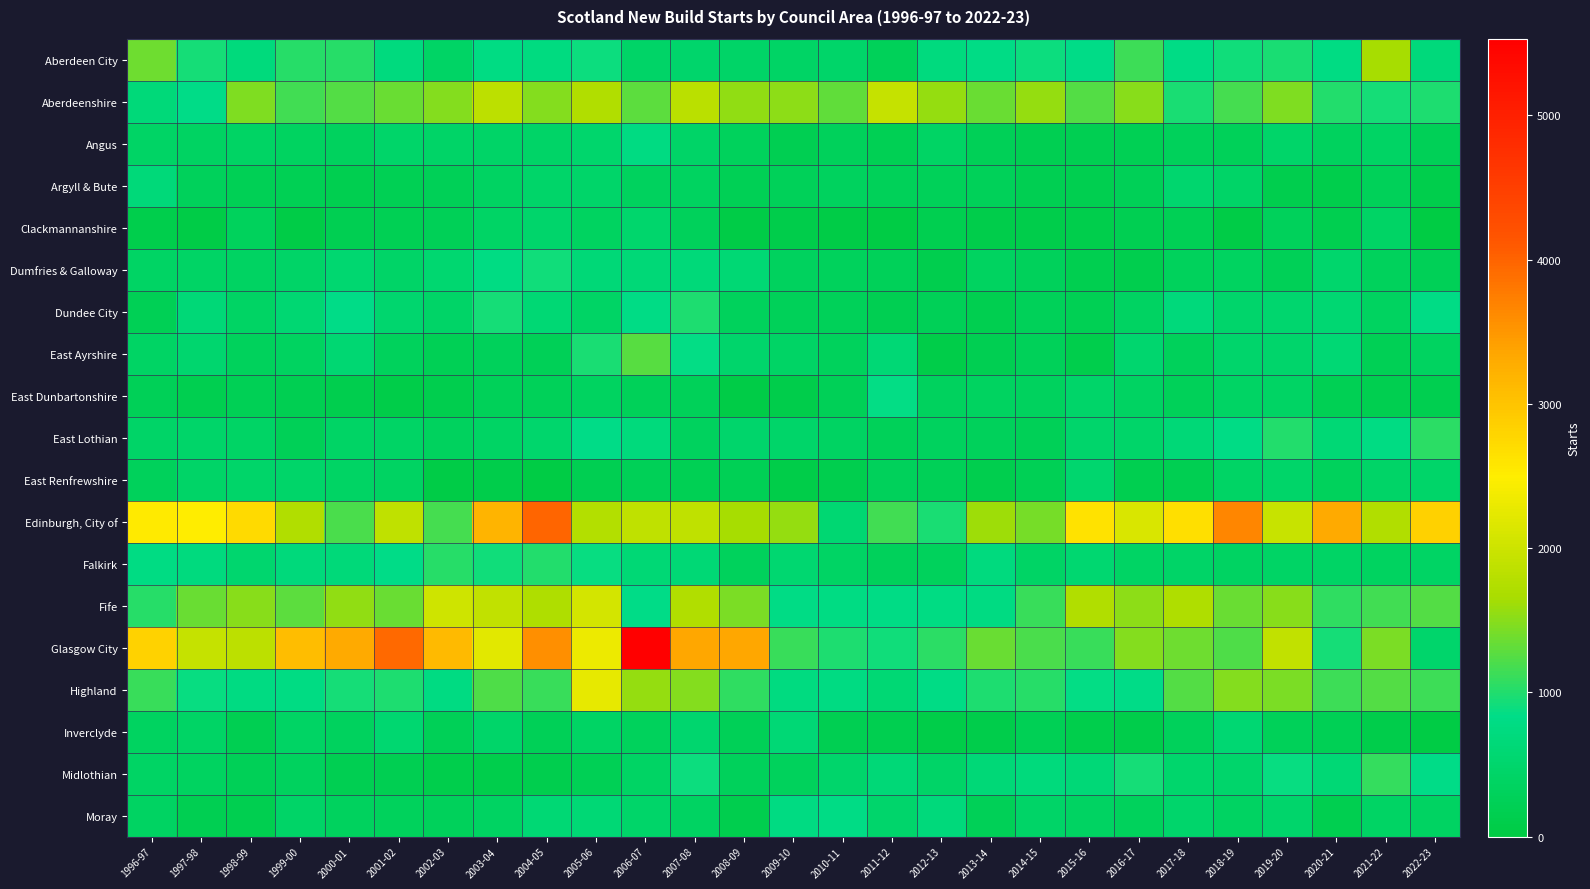

Reading left to right, what are all the values shown in this chart?

Aberdeen City: 1996-97=1380	1997-98=945	1998-99=699	1999-00=1030	2000-01=1027	2001-02=717	2002-03=423	2003-04=779	2004-05=748	2005-06=890	2006-07=447	2007-08=486	2008-09=446	2009-10=419	2010-11=475	2011-12=275	2012-13=714	2013-14=819	2014-15=888	2015-16=838	2016-17=1133	2017-18=802	2018-19=921	2019-20=960	2020-21=793	2021-22=1660	2022-23=676
Aberdeenshire: 1996-97=665	1997-98=837	1998-99=1456	1999-00=1146	2000-01=1234	2001-02=1343	2002-03=1477	2003-04=1843	2004-05=1474	2005-06=1749	2006-07=1291	2007-08=1835	2008-09=1541	2009-10=1529	2010-11=1315	2011-12=1927	2012-13=1558	2013-14=1344	2014-15=1570	2015-16=1235	2016-17=1499	2017-18=957	2018-19=1178	2019-20=1463	2020-21=999	2021-22=947	2022-23=976
Angus: 1996-97=424	1997-98=382	1998-99=396	1999-00=346	2000-01=341	2001-02=466	2002-03=445	2003-04=441	2004-05=448	2005-06=503	2006-07=774	2007-08=449	2008-09=311	2009-10=175	2010-11=296	2011-12=199	2012-13=392	2013-14=254	2014-15=175	2015-16=175	2016-17=202	2017-18=281	2018-19=265	2019-20=458	2020-21=328	2021-22=400	2022-23=242
Argyll & Bute: 1996-97=667	1997-98=282	1998-99=221	1999-00=199	2000-01=171	2001-02=211	2002-03=253	2003-04=370	2004-05=464	2005-06=460	2006-07=342	2007-08=359	2008-09=219	2009-10=277	2010-11=334	2011-12=278	2012-13=278	2013-14=269	2014-15=174	2015-16=158	2016-17=250	2017-18=536	2018-19=449	2019-20=142	2020-21=121	2021-22=260	2022-23=114
Clackmannanshire: 1996-97=122	1997-98=54	1998-99=310	1999-00=51	2000-01=192	2001-02=196	2002-03=253	2003-04=416	2004-05=481	2005-06=347	2006-07=518	2007-08=291	2008-09=54	2009-10=94	2010-11=46	2011-12=36	2012-13=168	2013-14=89	2014-15=104	2015-16=119	2016-17=187	2017-18=220	2018-19=58	2019-20=299	2020-21=167	2021-22=411	2022-23=9
Dumfries & Galloway: 1996-97=409	1997-98=425	1998-99=381	1999-00=443	2000-01=557	2001-02=444	2002-03=553	2003-04=783	2004-05=910	2005-06=636	2006-07=634	2007-08=664	2008-09=592	2009-10=341	2010-11=323	2011-12=278	2012-13=148	2013-14=356	2014-15=282	2015-16=170	2016-17=142	2017-18=324	2018-19=347	2019-20=252	2020-21=506	2021-22=311	2022-23=240
Dundee City: 1996-97=232	1997-98=628	1998-99=410	1999-00=574	2000-01=826	2001-02=535	2002-03=451	2003-04=931	2004-05=586	2005-06=416	2006-07=808	2007-08=978	2008-09=310	2009-10=270	2010-11=263	2011-12=188	2012-13=246	2013-14=152	2014-15=274	2015-16=211	2016-17=368	2017-18=688	2018-19=480	2019-20=522	2020-21=581	2021-22=363	2022-23=803
East Ayrshire: 1996-97=401	1997-98=539	1998-99=313	1999-00=365	2000-01=579	2001-02=310	2002-03=235	2003-04=298	2004-05=241	2005-06=956	2006-07=1272	2007-08=854	2008-09=488	2009-10=414	2010-11=315	2011-12=611	2012-13=71	2013-14=192	2014-15=262	2015-16=129	2016-17=529	2017-18=298	2018-19=485	2019-20=490	2020-21=586	2021-22=217	2022-23=358
East Dunbartonshire: 1996-97=256	1997-98=155	1998-99=233	1999-00=187	2000-01=132	2001-02=67	2002-03=150	2003-04=261	2004-05=262	2005-06=353	2006-07=277	2007-08=274	2008-09=55	2009-10=106	2010-11=254	2011-12=844	2012-13=342	2013-14=347	2014-15=345	2015-16=471	2016-17=381	2017-18=264	2018-19=398	2019-20=407	2020-21=201	2021-22=172	2022-23=156
East Lothian: 1996-97=440	1997-98=467	1998-99=427	1999-00=256	2000-01=411	2001-02=419	2002-03=334	2003-04=391	2004-05=518	2005-06=833	2006-07=705	2007-08=327	2008-09=496	2009-10=468	2010-11=371	2011-12=266	2012-13=337	2013-14=285	2014-15=254	2015-16=496	2016-17=472	2017-18=648	2018-19=806	2019-20=1008	2020-21=623	2021-22=785	2022-23=1042
East Renfrewshire: 1996-97=299	1997-98=449	1998-99=458	1999-00=473	2000-01=389	2001-02=374	2002-03=63	2003-04=92	2004-05=33	2005-06=191	2006-07=246	2007-08=201	2008-09=229	2009-10=72	2010-11=149	2011-12=296	2012-13=241	2013-14=141	2014-15=228	2015-16=524	2016-17=155	2017-18=182	2018-19=422	2019-20=473	2020-21=322	2021-22=452	2022-23=456
Edinburgh, City of: 1996-97=2529	1997-98=2486	1998-99=2729	1999-00=1736	2000-01=1201	2001-02=1876	2002-03=1169	2003-04=3190	2004-05=3983	2005-06=1754	2006-07=1861	2007-08=1861	2008-09=1643	2009-10=1558	2010-11=571	2011-12=1162	2012-13=965	2013-14=1618	2014-15=1420	2015-16=2616	2016-17=2125	2017-18=2676	2018-19=3663	2019-20=1953	2020-21=3325	2021-22=1742	2022-23=2835
Falkirk: 1996-97=787	1997-98=720	1998-99=534	1999-00=678	2000-01=667	2001-02=831	2002-03=1017	2003-04=910	2004-05=998	2005-06=876	2006-07=610	2007-08=616	2008-09=321	2009-10=546	2010-11=405	2011-12=288	2012-13=315	2013-14=725	2014-15=432	2015-16=552	2016-17=406	2017-18=449	2018-19=387	2019-20=418	2020-21=424	2021-22=351	2022-23=400
Fife: 1996-97=1026	1997-98=1345	1998-99=1503	1999-00=1294	2000-01=1550	2001-02=1350	2002-03=2014	2003-04=1889	2004-05=1708	2005-06=2066	2006-07=841	2007-08=1750	2008-09=1442	2009-10=811	2010-11=789	2011-12=815	2012-13=778	2013-14=759	2014-15=1115	2015-16=1740	2016-17=1523	2017-18=1709	2018-19=1357	2019-20=1492	2020-21=1066	2021-22=1158	2022-23=1237
Glasgow City: 1996-97=2819	1997-98=1933	1998-99=1838	1999-00=3081	2000-01=3312	2001-02=3950	2002-03=3119	2003-04=2217	2004-05=3581	2005-06=2314	2006-07=5531	2007-08=3328	2008-09=3333	2009-10=1107	2010-11=978	2011-12=926	2012-13=1050	2013-14=1354	2014-15=1208	2015-16=1115	2016-17=1481	2017-18=1375	2018-19=1210	2019-20=1897	2020-21=938	2021-22=1430	2022-23=485
Highland: 1996-97=1113	1997-98=870	1998-99=760	1999-00=783	2000-01=944	2001-02=981	2002-03=770	2003-04=1219	2004-05=1121	2005-06=2248	2006-07=1569	2007-08=1481	2008-09=1063	2009-10=738	2010-11=759	2011-12=601	2012-13=801	2013-14=977	2014-15=1020	2015-16=844	2016-17=827	2017-18=1244	2018-19=1478	2019-20=1438	2020-21=1139	2021-22=1237	2022-23=1139
Inverclyde: 1996-97=347	1997-98=425	1998-99=176	1999-00=405	2000-01=336	2001-02=554	2002-03=241	2003-04=465	2004-05=251	2005-06=391	2006-07=313	2007-08=523	2008-09=241	2009-10=612	2010-11=180	2011-12=168	2012-13=85	2013-14=90	2014-15=228	2015-16=113	2016-17=97	2017-18=295	2018-19=574	2019-20=268	2020-21=218	2021-22=98	2022-23=40
Midlothian: 1996-97=409	1997-98=357	1998-99=255	1999-00=331	2000-01=182	2001-02=173	2002-03=124	2003-04=119	2004-05=130	2005-06=220	2006-07=408	2007-08=886	2008-09=295	2009-10=314	2010-11=489	2011-12=640	2012-13=440	2013-14=631	2014-15=712	2015-16=643	2016-17=944	2017-18=512	2018-19=491	2019-20=884	2020-21=611	2021-22=1095	2022-23=823
Moray: 1996-97=368	1997-98=180	1998-99=156	1999-00=440	2000-01=333	2001-02=305	2002-03=297	2003-04=375	2004-05=589	2005-06=615	2006-07=466	2007-08=368	2008-09=141	2009-10=759	2010-11=816	2011-12=496	2012-13=670	2013-14=243	2014-15=441	2015-16=372	2016-17=320	2017-18=483	2018-19=371	2019-20=478	2020-21=162	2021-22=407	2022-23=372